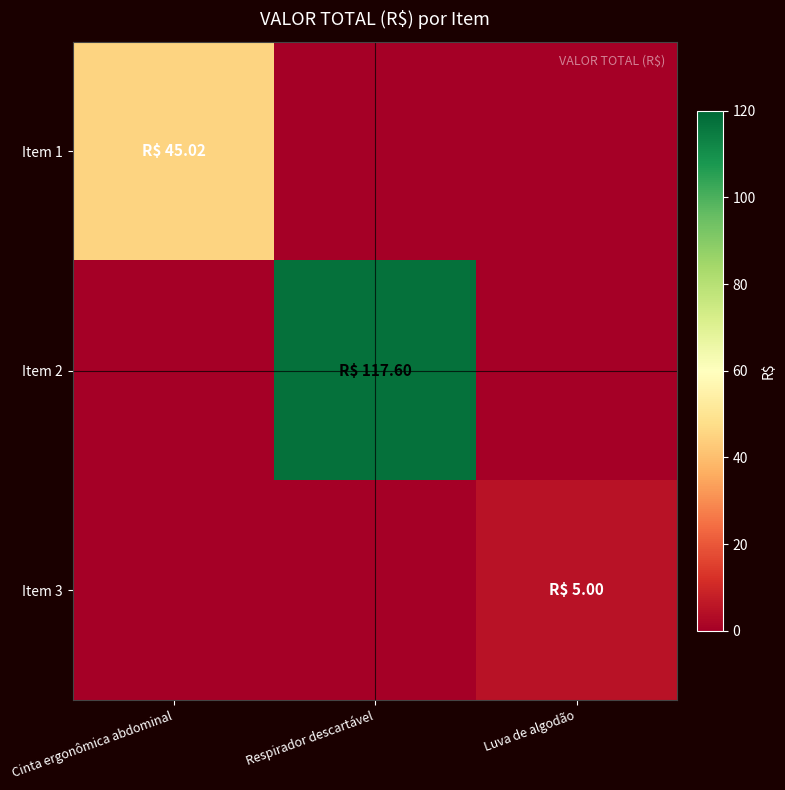

Reading left to right, list all the values displayed in this chart.

Item 1: Cinta ergonômica abdominal=45.0	Respirador descartável=0.0	Luva de algodão=0.0
Item 2: Cinta ergonômica abdominal=0.0	Respirador descartável=117.6	Luva de algodão=0.0
Item 3: Cinta ergonômica abdominal=0.0	Respirador descartável=0.0	Luva de algodão=5.0